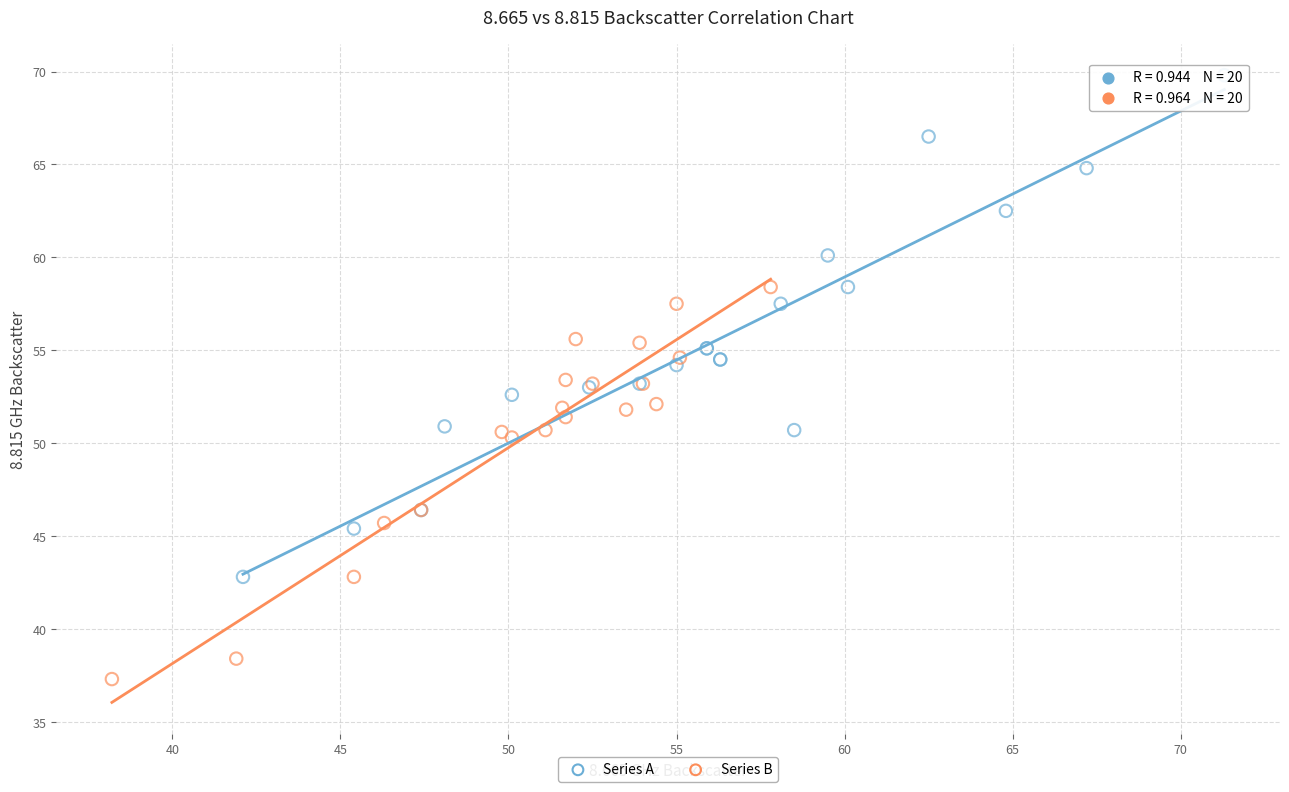

Which series contains the lowest Y value?

Series B